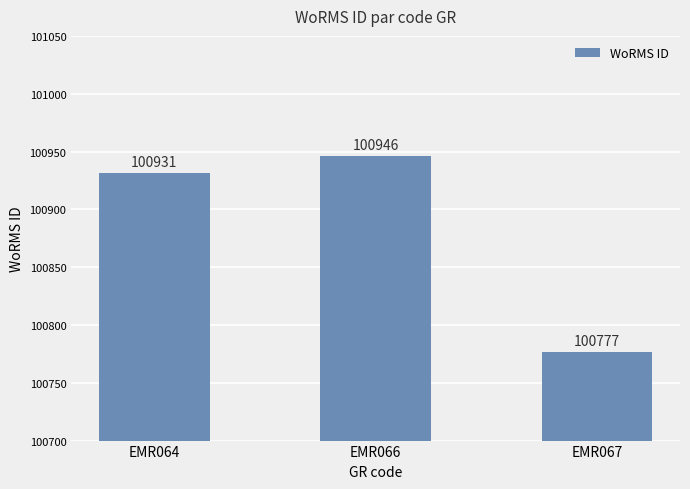

What is the difference between the maximum and minimum values?

169